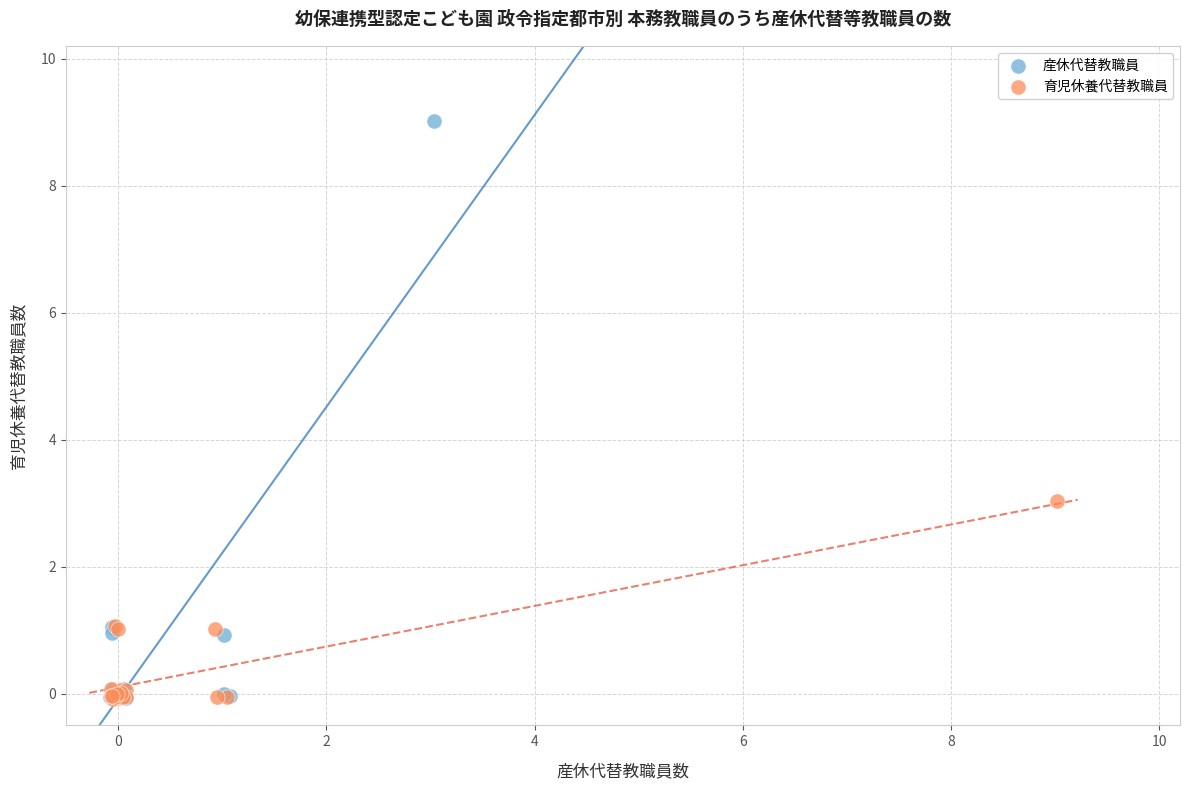

What are all the series names shown in the legend?

産休代替教職員, 育児休養代替教職員